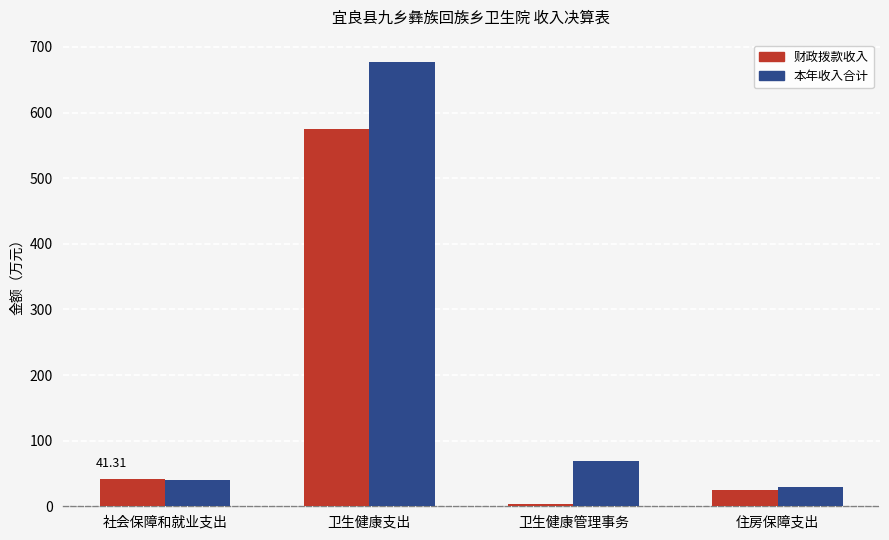

Are the bars horizontal?

No